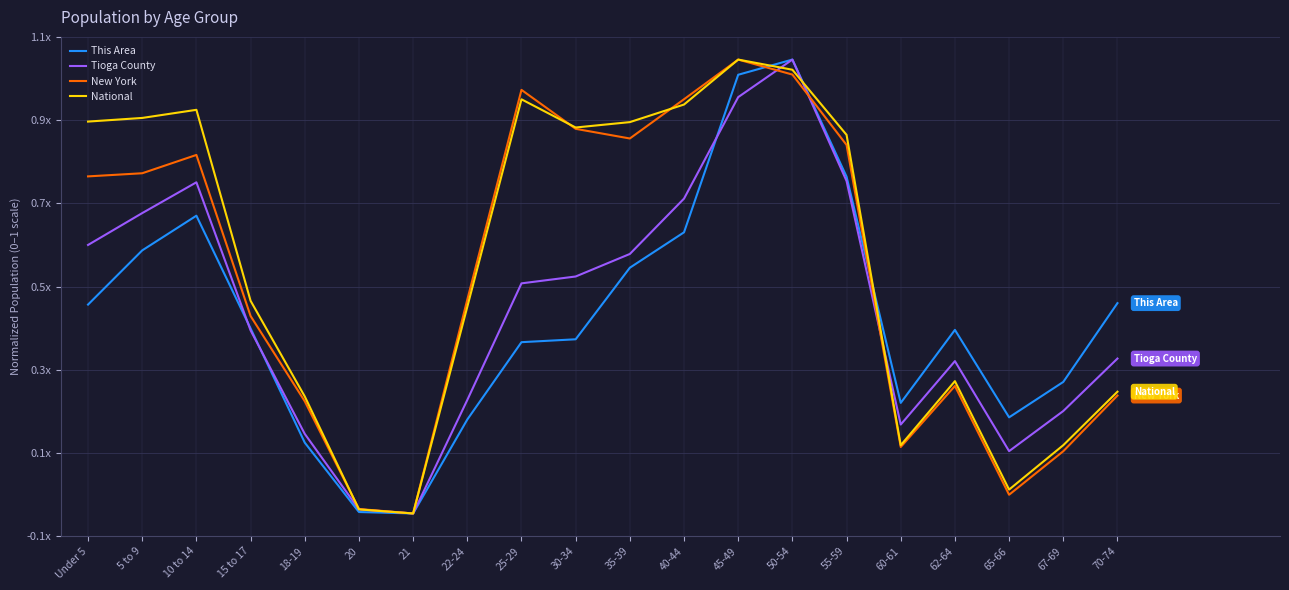

At 70-74, list the series in order from smallest to largest.

New York, National, Tioga County, This Area